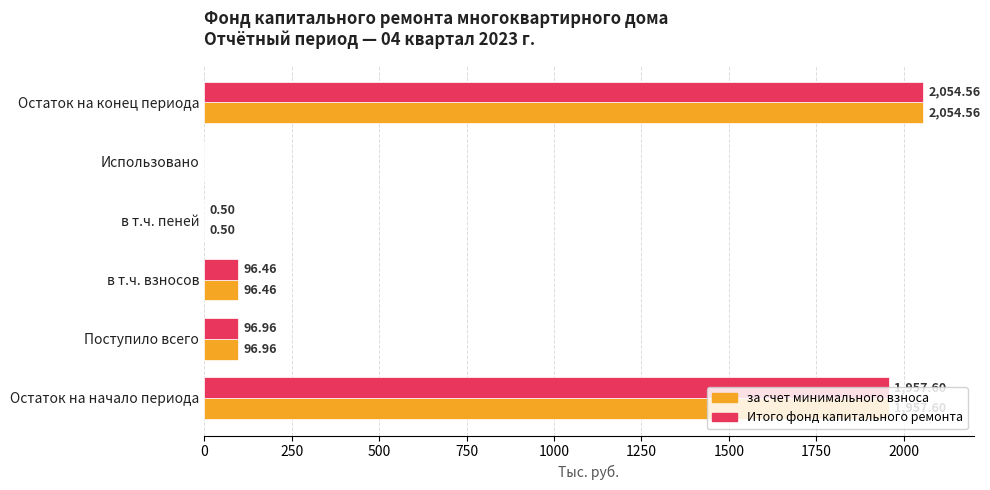

Where is Итого фонд капитального ремонта nearest to the value 1027?

Поступило всего